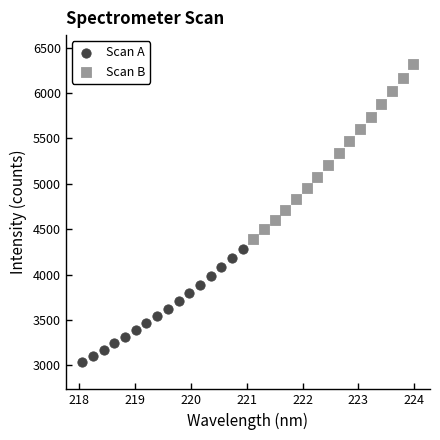

Which series reaches the maximum Y coordinate?

Scan B